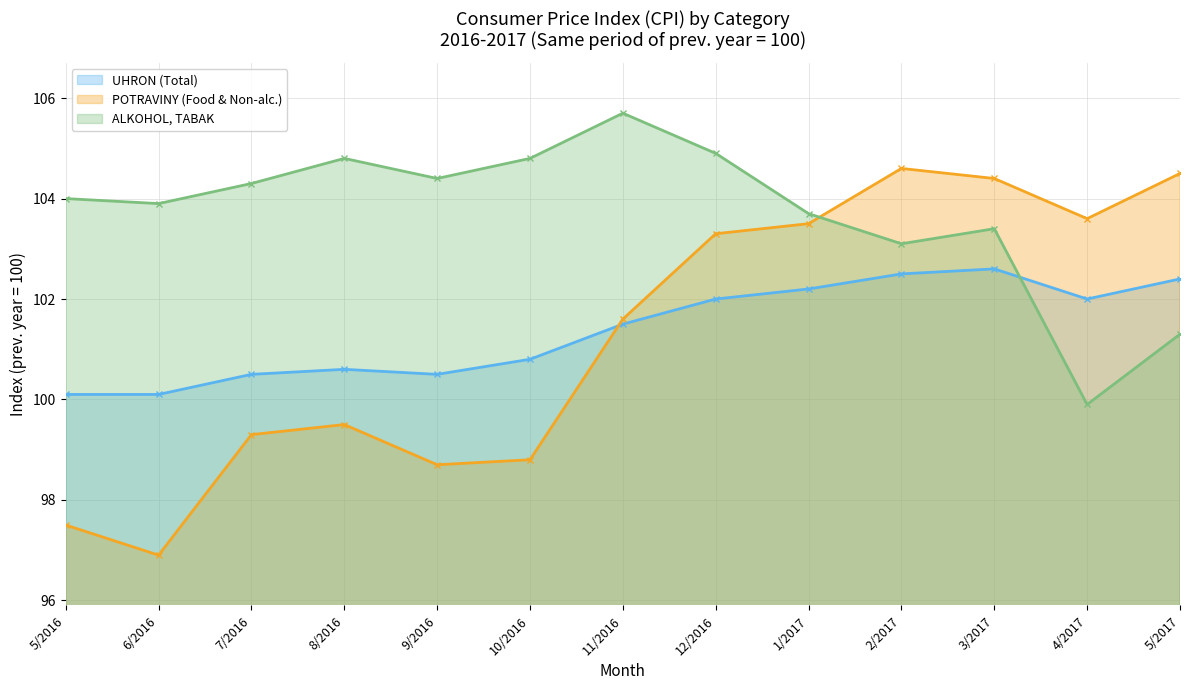

Reading right to left, transcribe all the data shown in this chart.

UHRON (Total): 102.4	102.0	102.6	102.5	102.2	102.0	101.5	100.8	100.5	100.6	100.5	100.1	100.1
POTRAVINY (Food & Non-alc.): 104.5	103.6	104.4	104.6	103.5	103.3	101.6	98.8	98.7	99.5	99.3	96.9	97.5
ALKOHOL, TABAK: 101.3	99.9	103.4	103.1	103.7	104.9	105.7	104.8	104.4	104.8	104.3	103.9	104.0